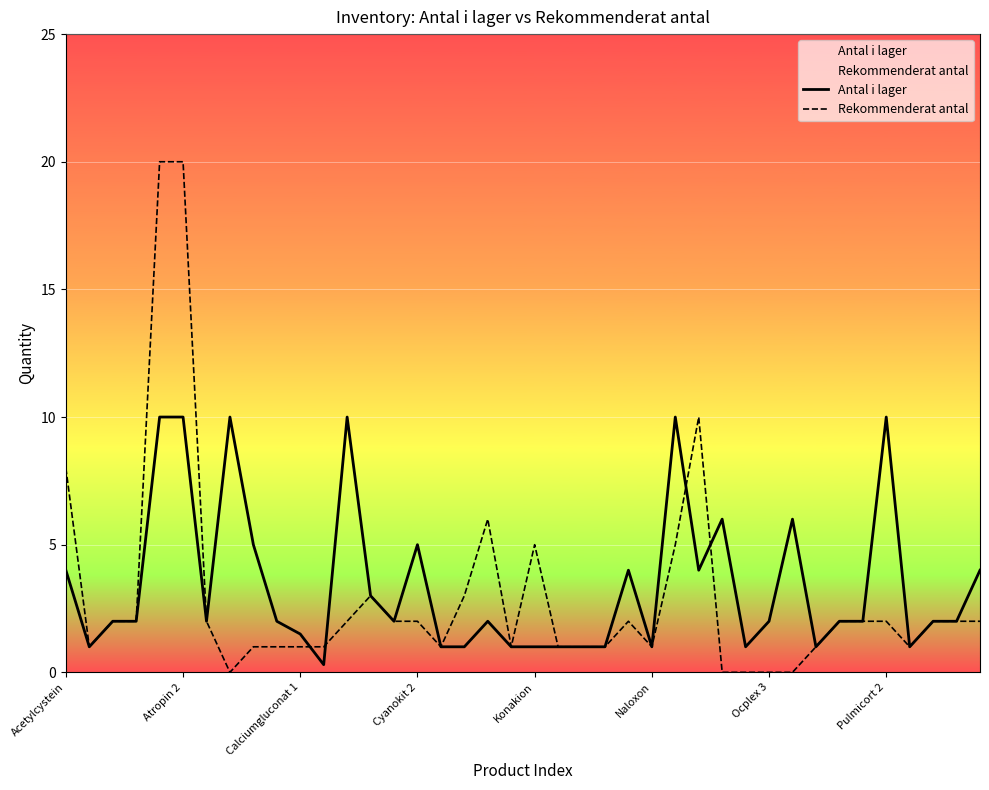

What value does the Antal i lager series have at 9?

2.0